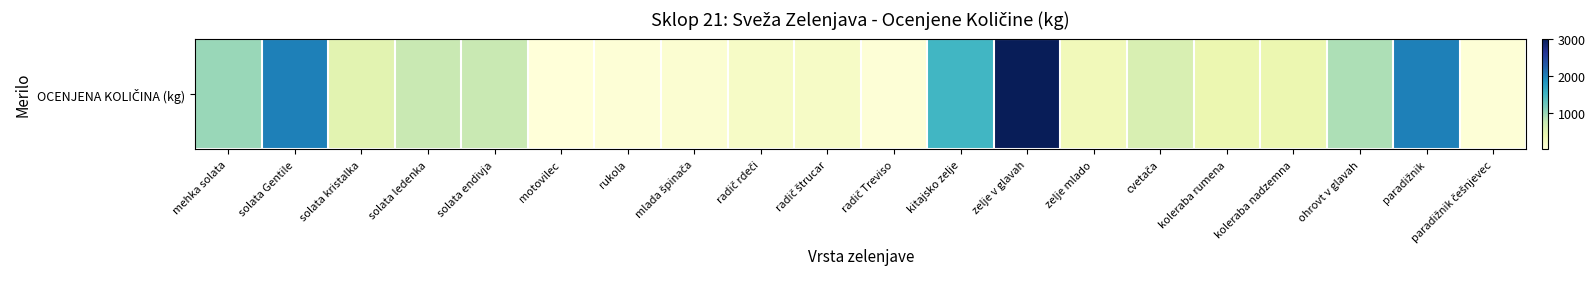

Reading left to right, extract all data points from this chart.

1000	2000	500	750	750	20	50	100	200	200	50	1500	3000	300	600	400	400	900	2000	50